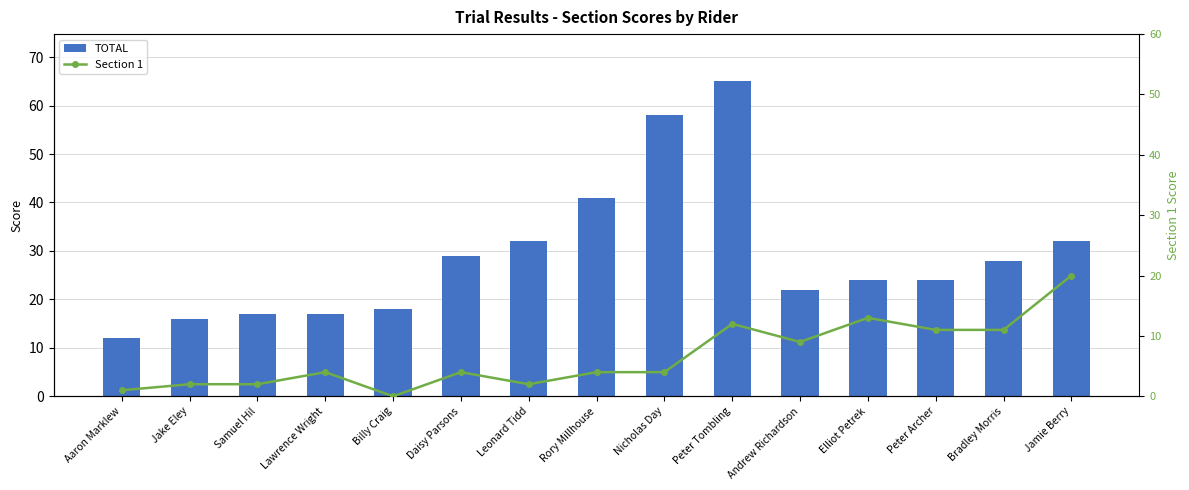

What are all the series names shown in the legend?

TOTAL, Section 1